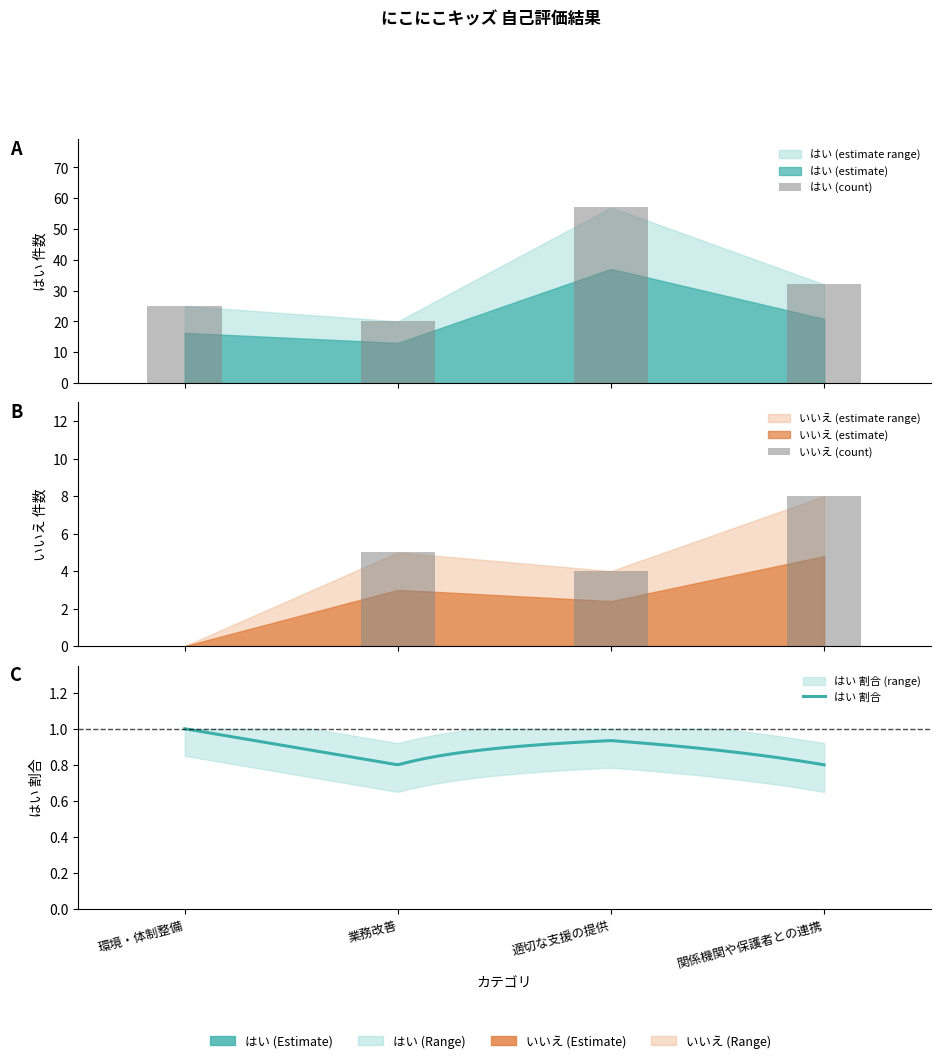

Between 適切な支援の提供 and 関係機関や保護者との連携, which is larger?

適切な支援の提供